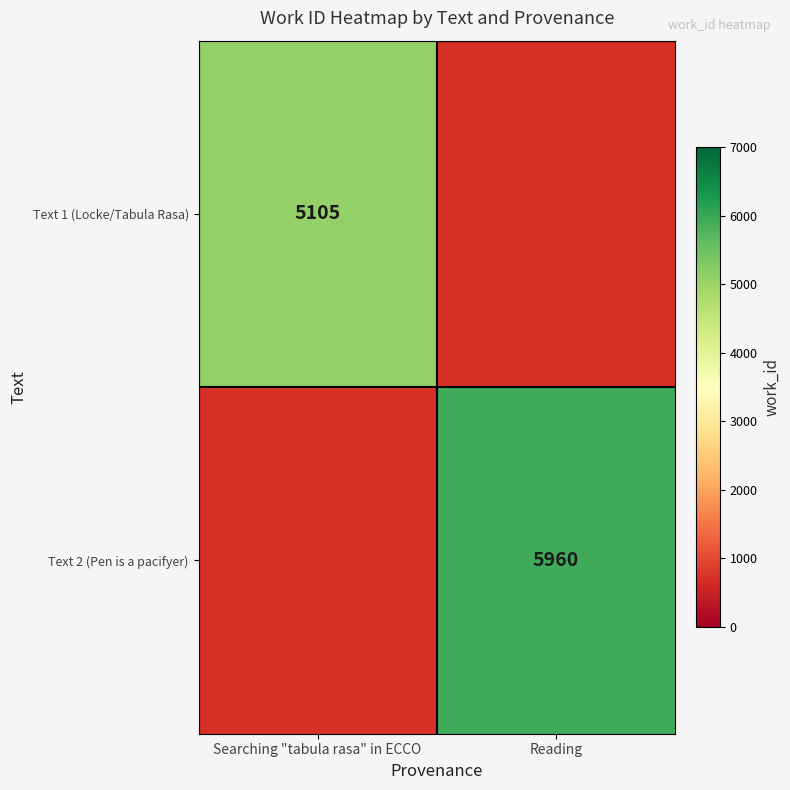

At how many categories does at least one series exceed 5466?

1